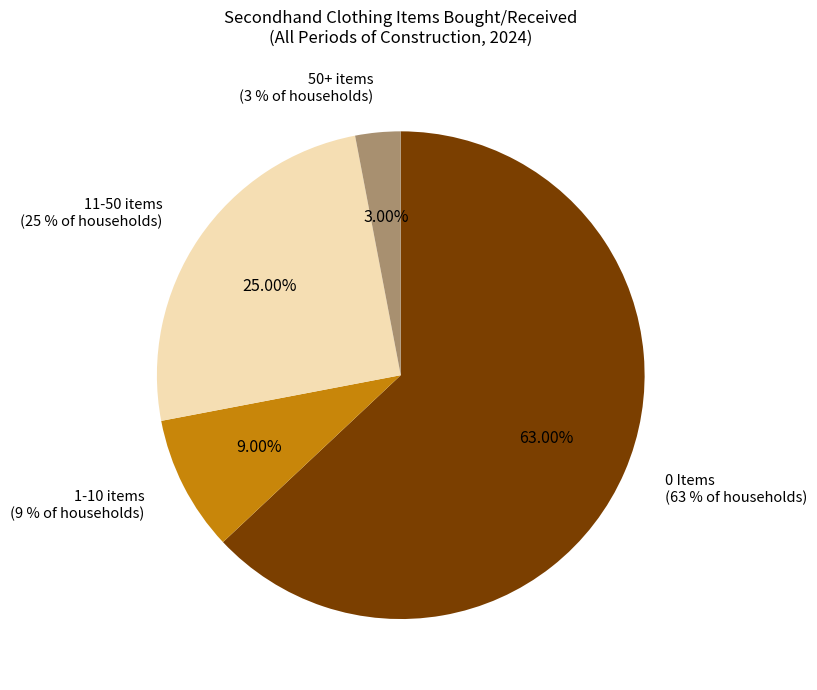

Which category has the smallest portion of the pie?

50+ items